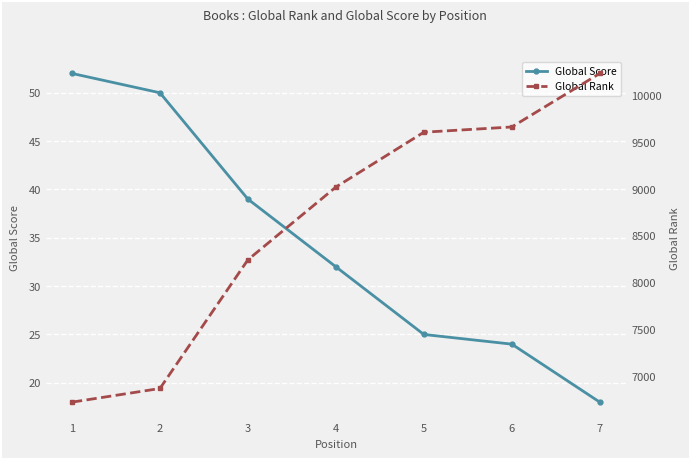

How many data points in Global Score are less than 32?

3